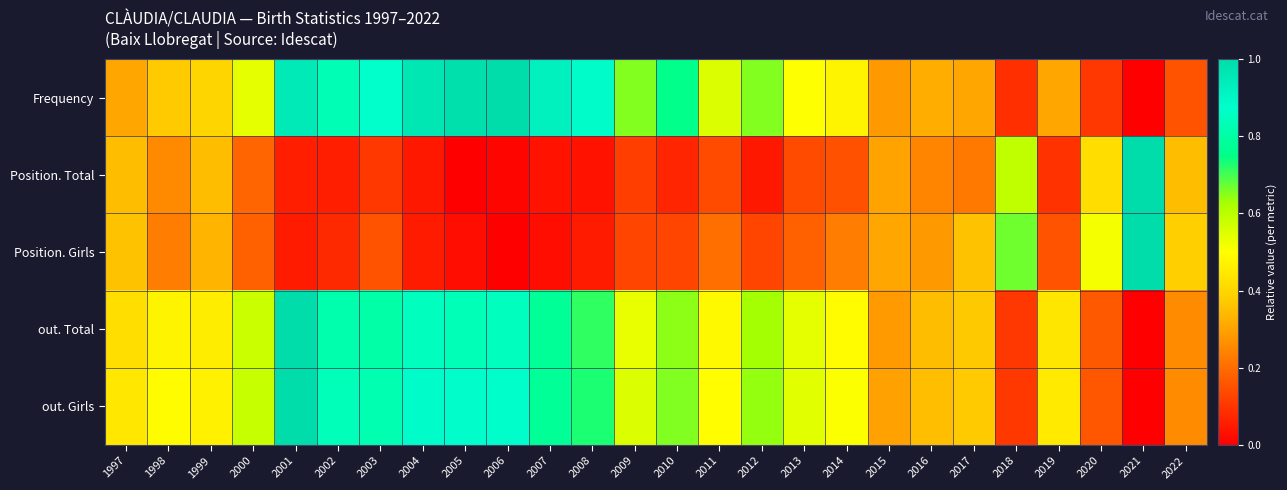

Which series changed the most between 2004 and 2022?

Frequency